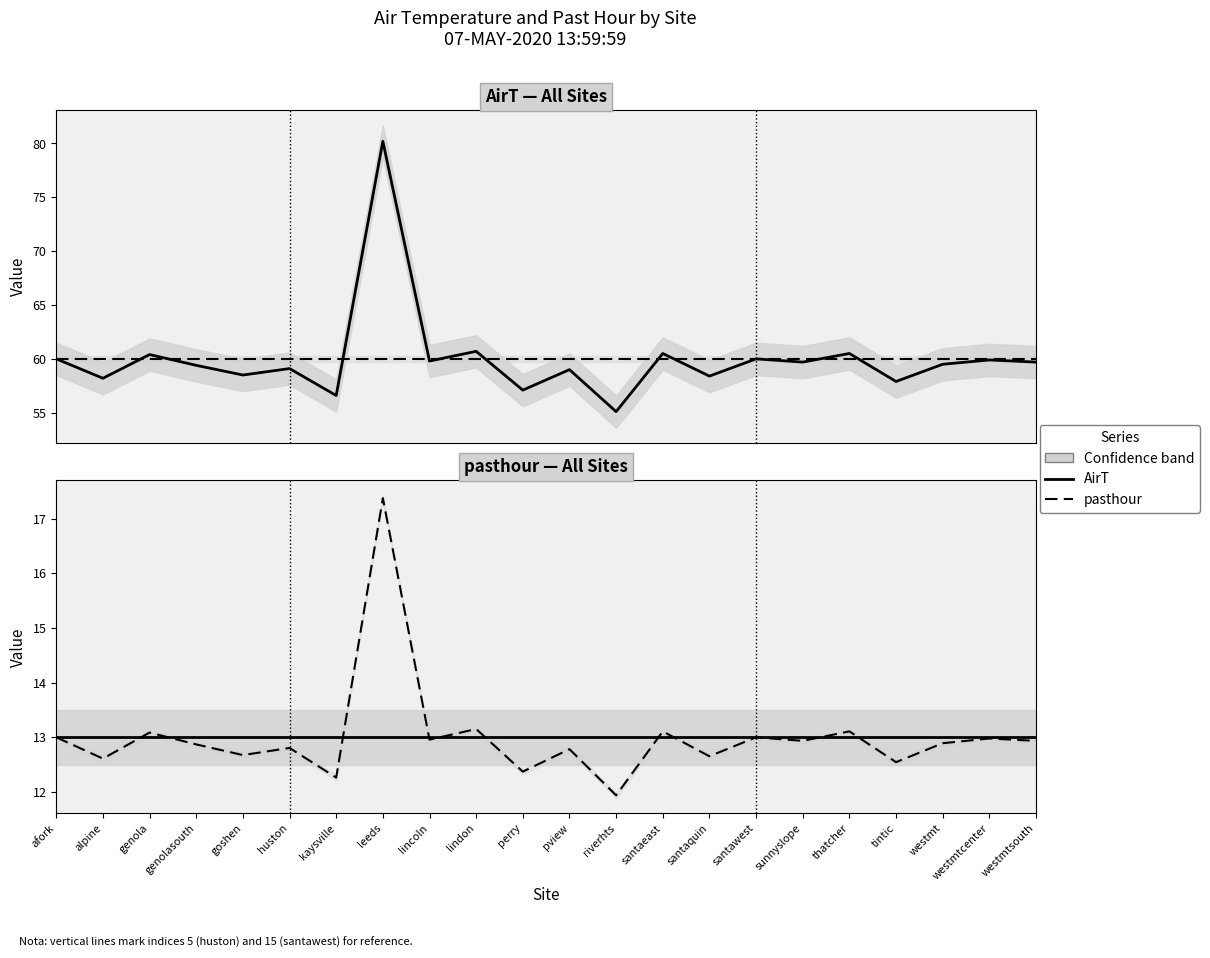

What position from the right is santaquin?

8